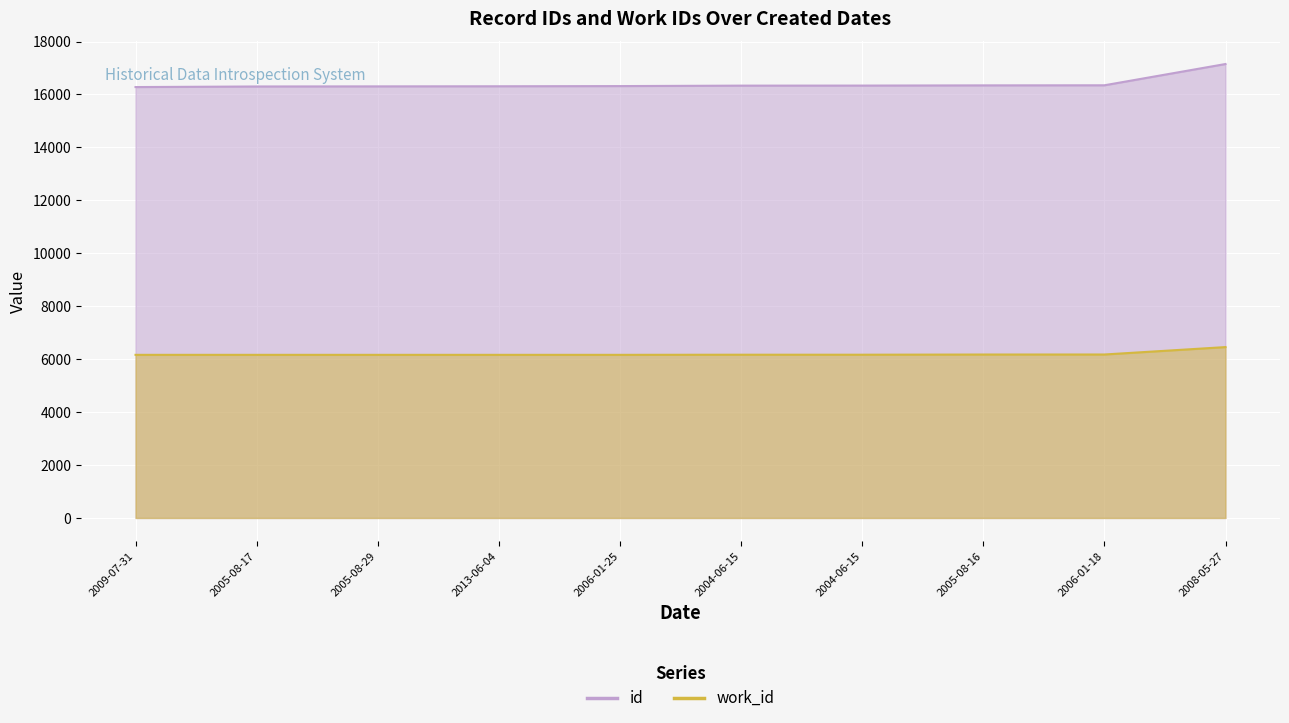

Is it true that id equals 22269 at 2005-08-29?

False